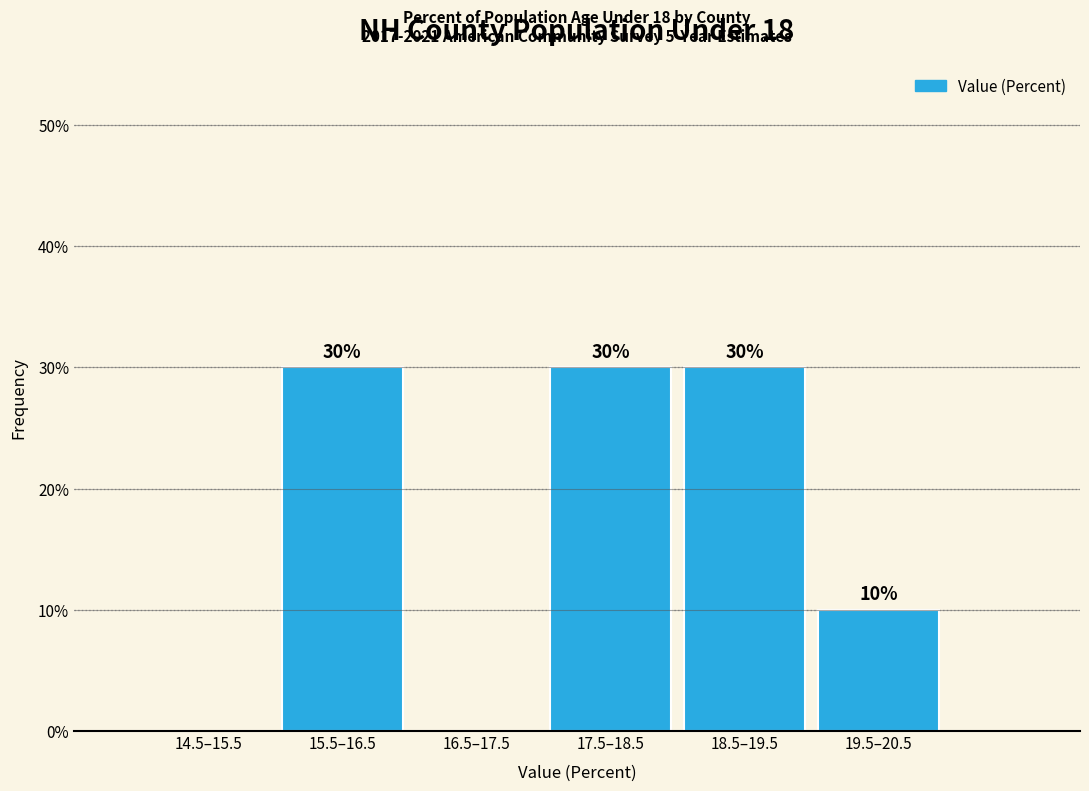

Reading left to right, transcribe all the data shown in this chart.

14.5–15.5=0	15.5–16.5=30	16.5–17.5=0	17.5–18.5=30	18.5–19.5=30	19.5–20.5=10